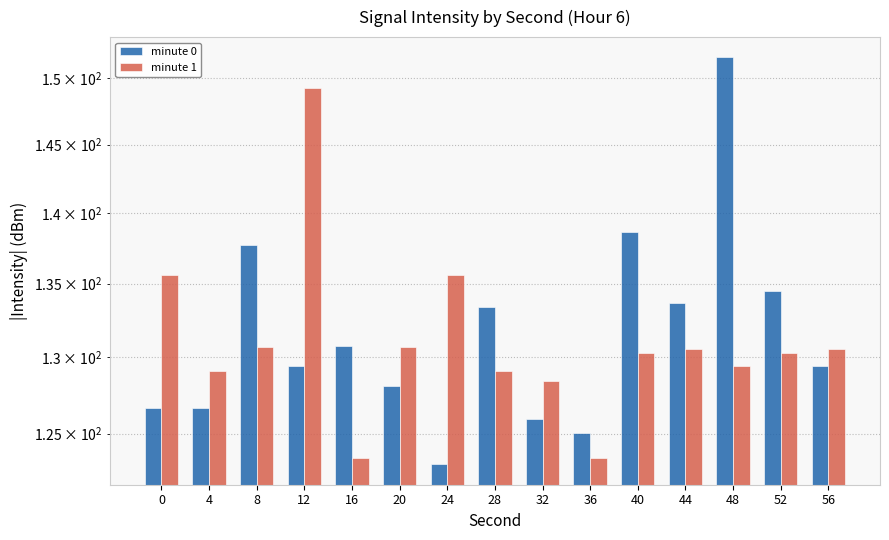

What is the difference between the minute 1 values at 32 and 4?

0.6